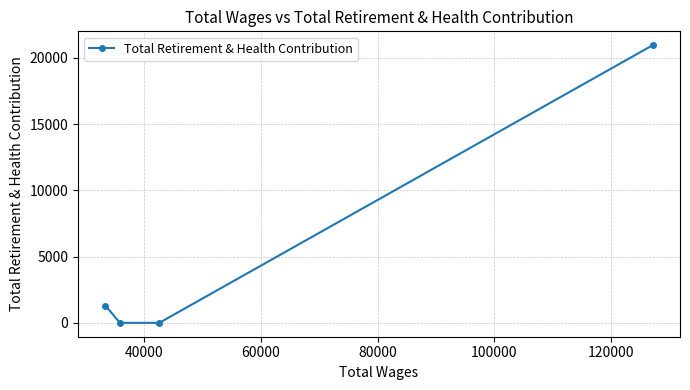

How many data points are above 1305?

1